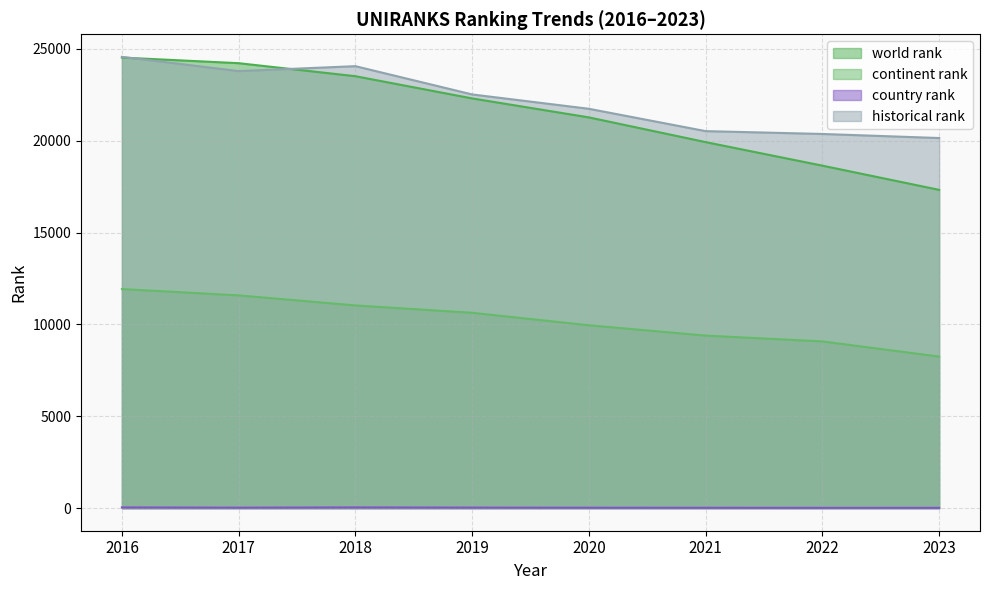

What is the difference between the second highest and second lowest values in the world rank series?

5578.0